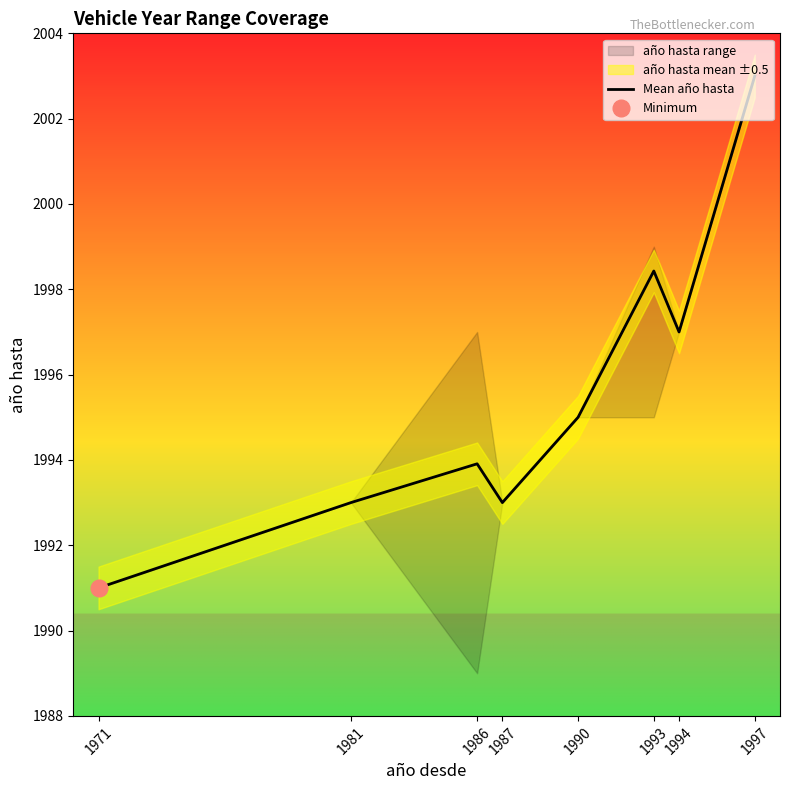

List the labels in order of value, largest first.

1997, 1993, 1994, 1990, 1986, 1981, 1987, 1971